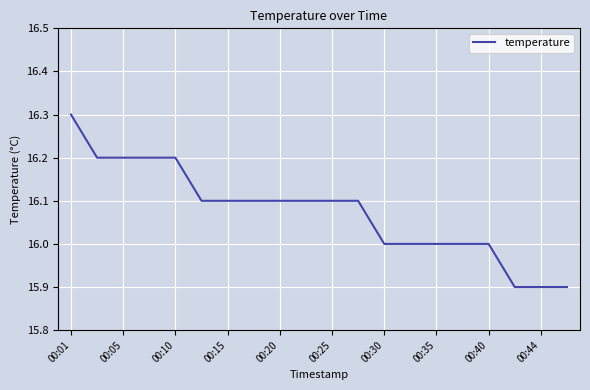

What is the average value?

16.1